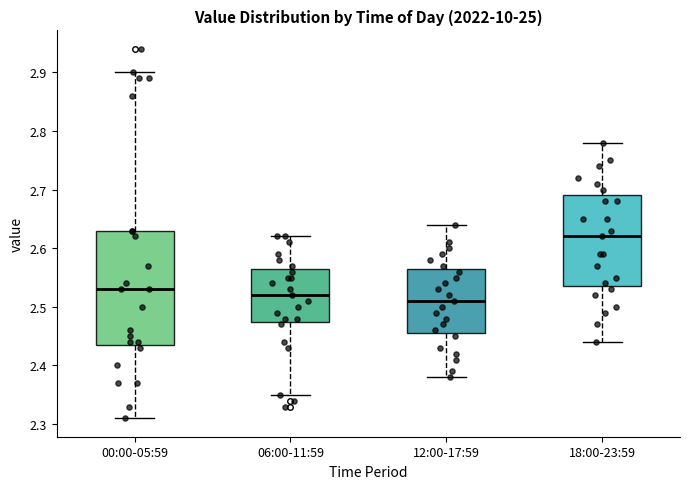

Reading left to right, read every box against the y-axis: the position of its median line, the range the box covers, and the ends of its whiskers. The values are not printed on the chart, so give them approximately, as read against the axis.

00:00-05:59: median 2.53, box 2.44 to 2.63, whiskers 2.31 to 2.90
06:00-11:59: median 2.52, box 2.48 to 2.57, whiskers 2.35 to 2.62
12:00-17:59: median 2.51, box 2.46 to 2.57, whiskers 2.38 to 2.64
18:00-23:59: median 2.62, box 2.54 to 2.69, whiskers 2.44 to 2.78